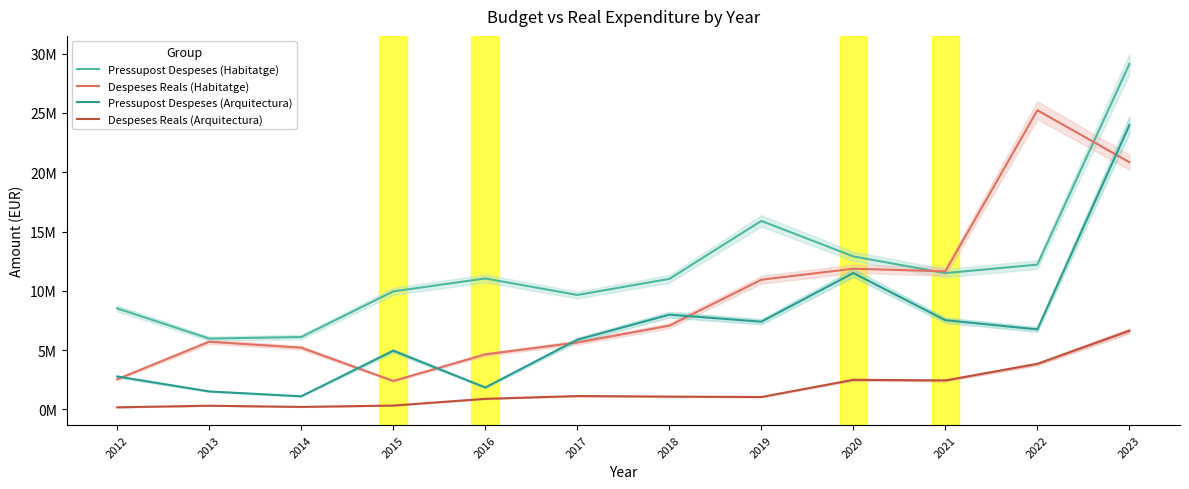

What is the spread (max minus min) of values at 2019?

14847804.8